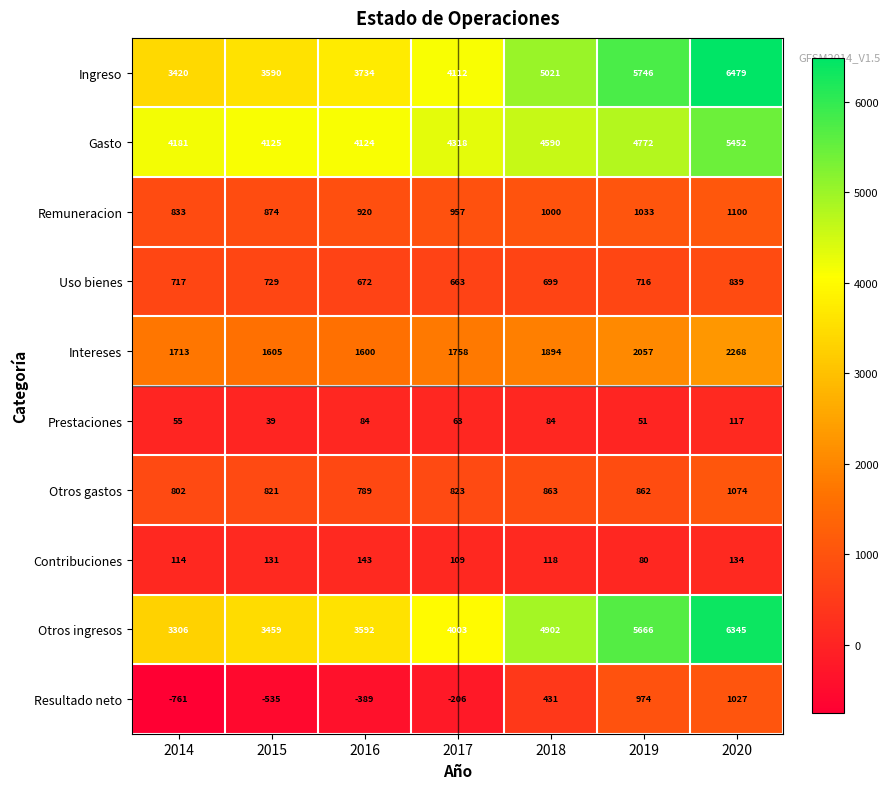

What is the smallest value displayed?

-761